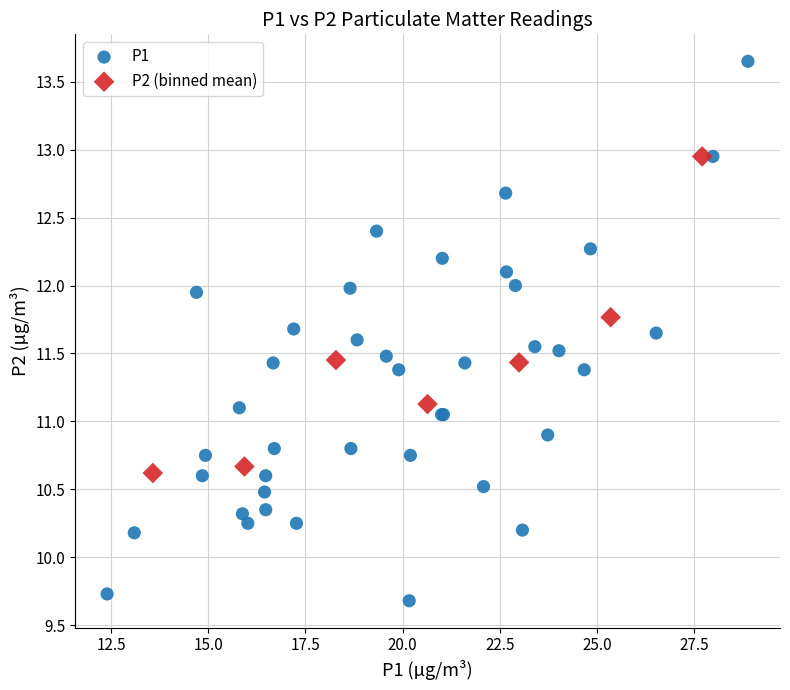

Which series reaches the minimum Y coordinate?

P1